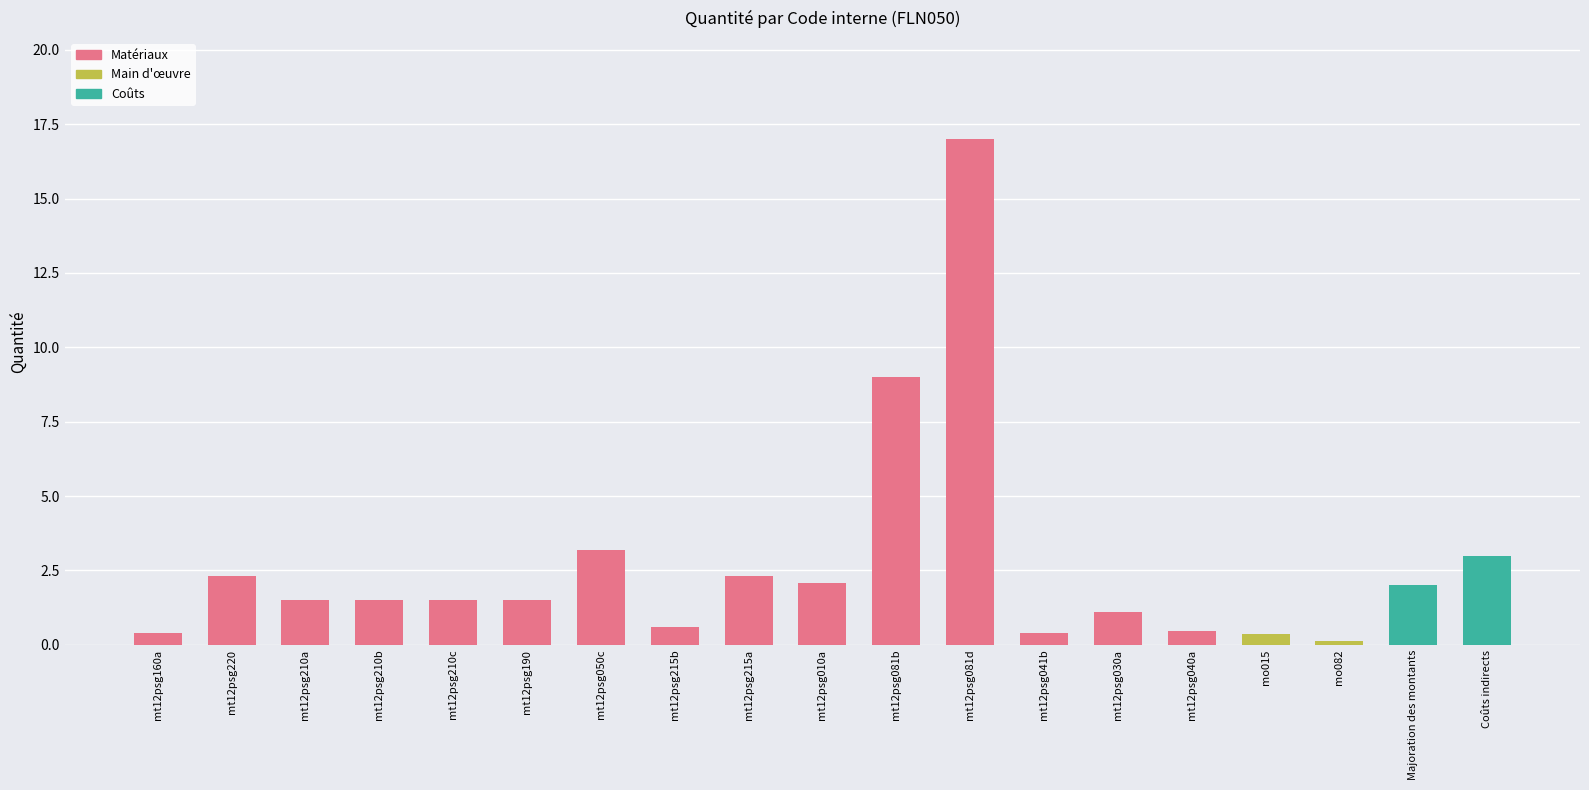

What position from the left is mt12psg215b?

8